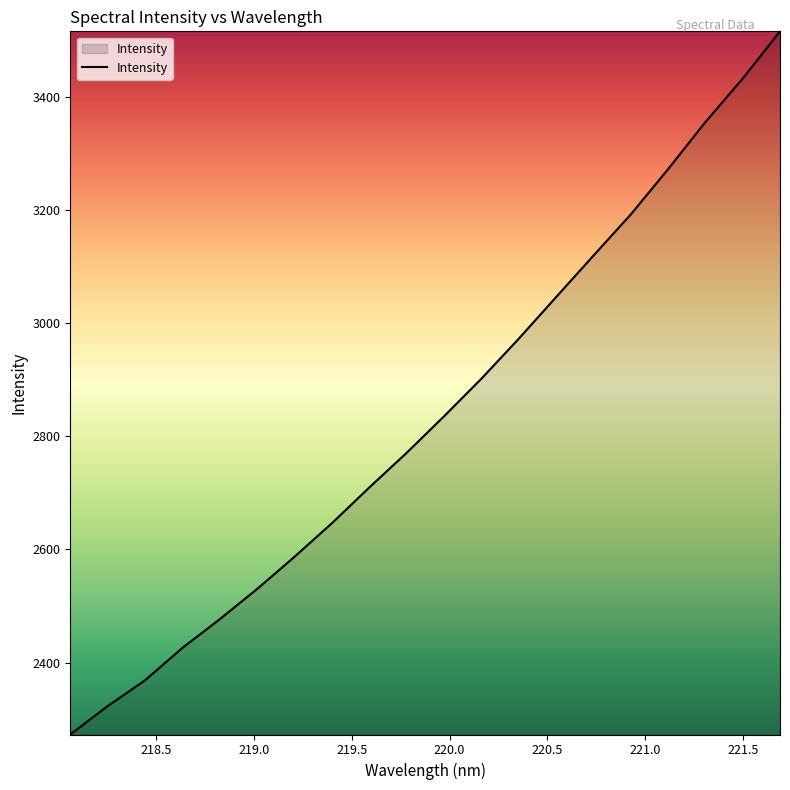

What is the difference between the maximum and minimum values?

1242.5